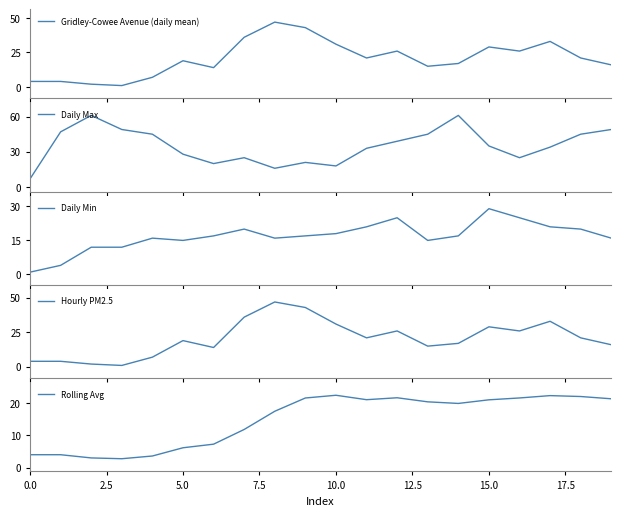

How many intersections are there between Rolling Avg and Daily Min?

5